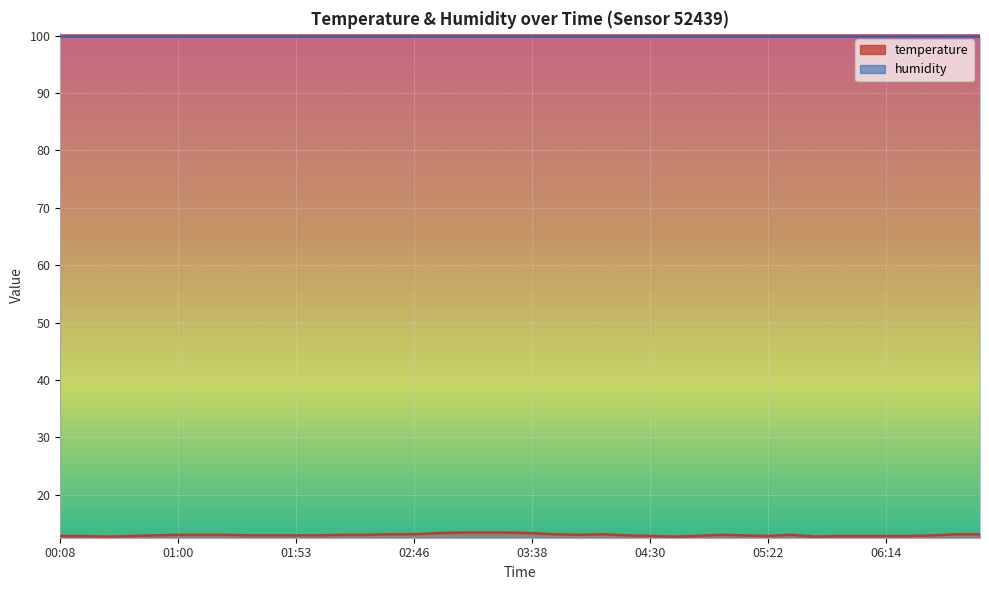

Is it true that the value at 05:22 is 12.8?

True